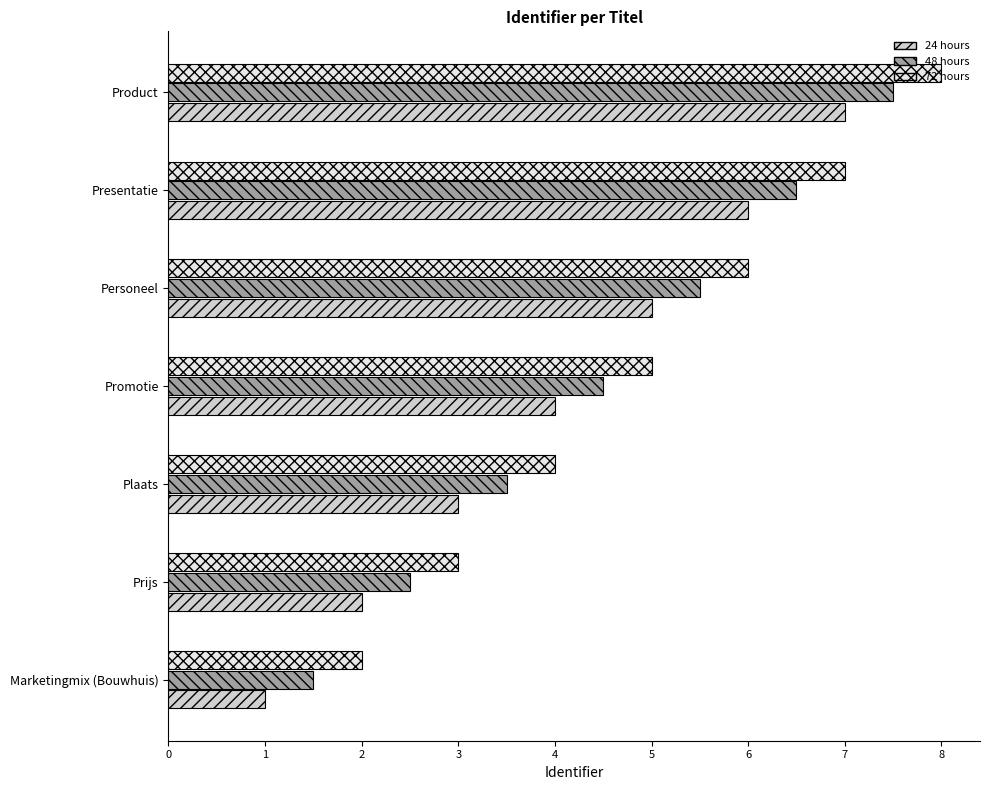

What are all the series names shown in the legend?

24 hours, 48 hours, 72 hours